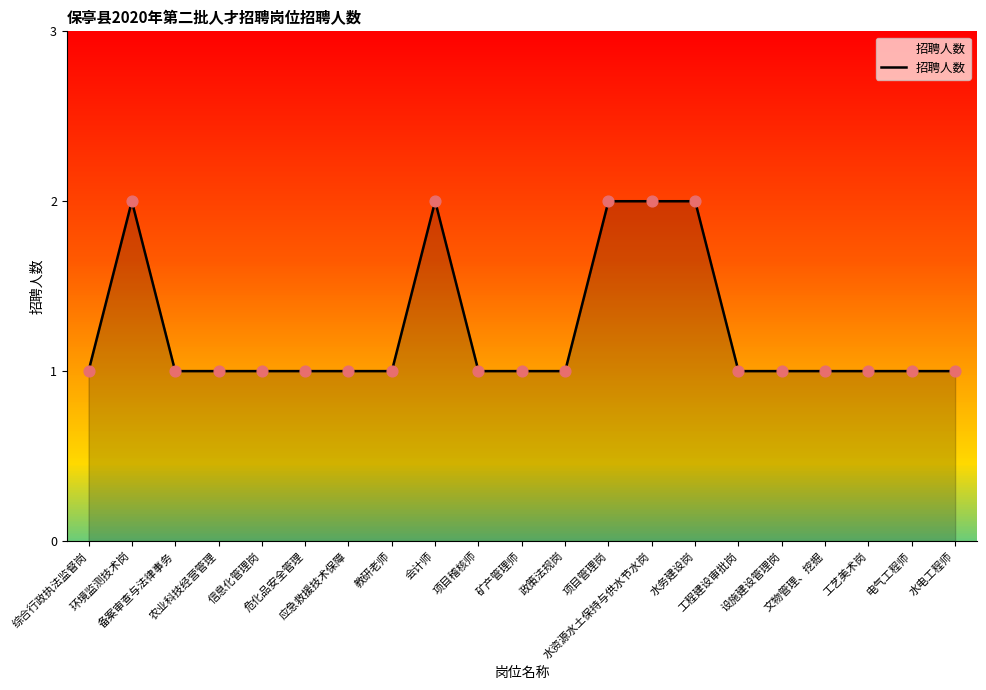

Which has a higher value, 信息化管理岗 or 矿产管理师?

信息化管理岗